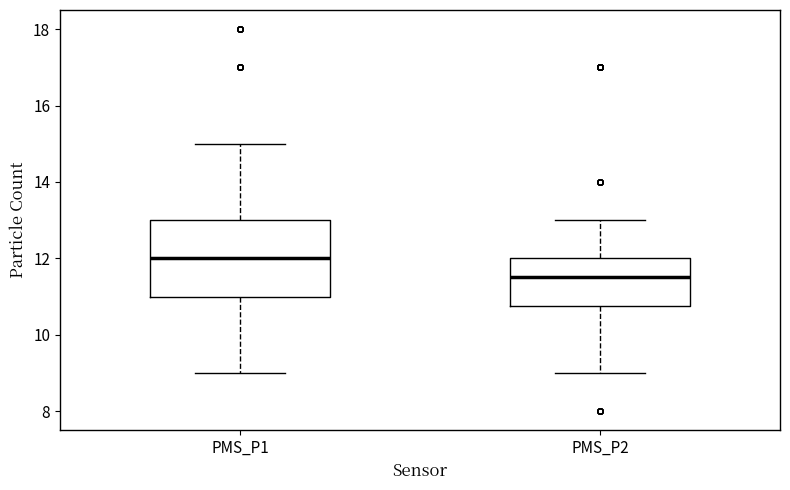

Which box is the tallest, from its lower edge to its upper edge?

PMS_P1